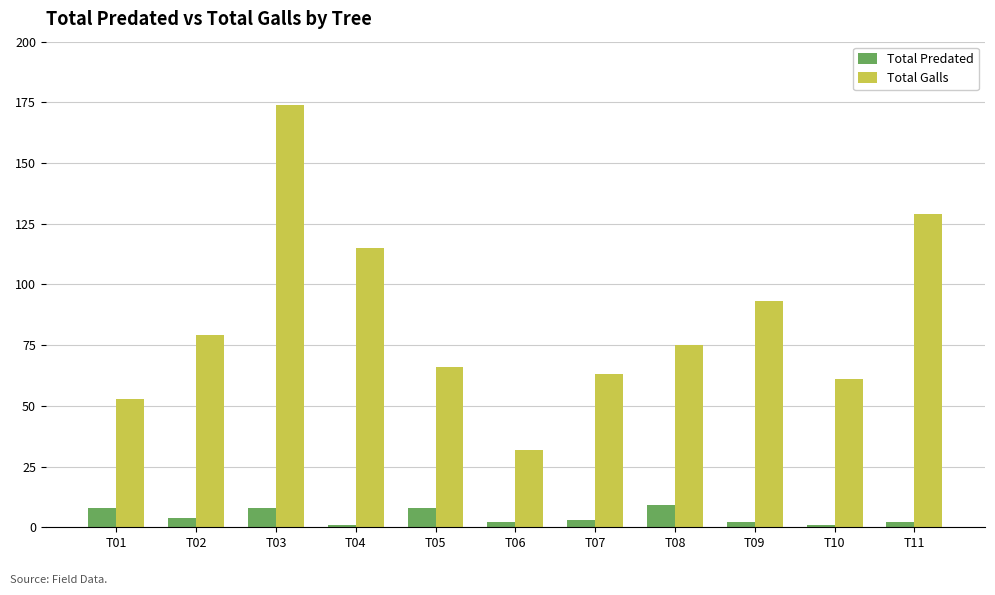

What are all the series names shown in the legend?

Total Predated, Total Galls